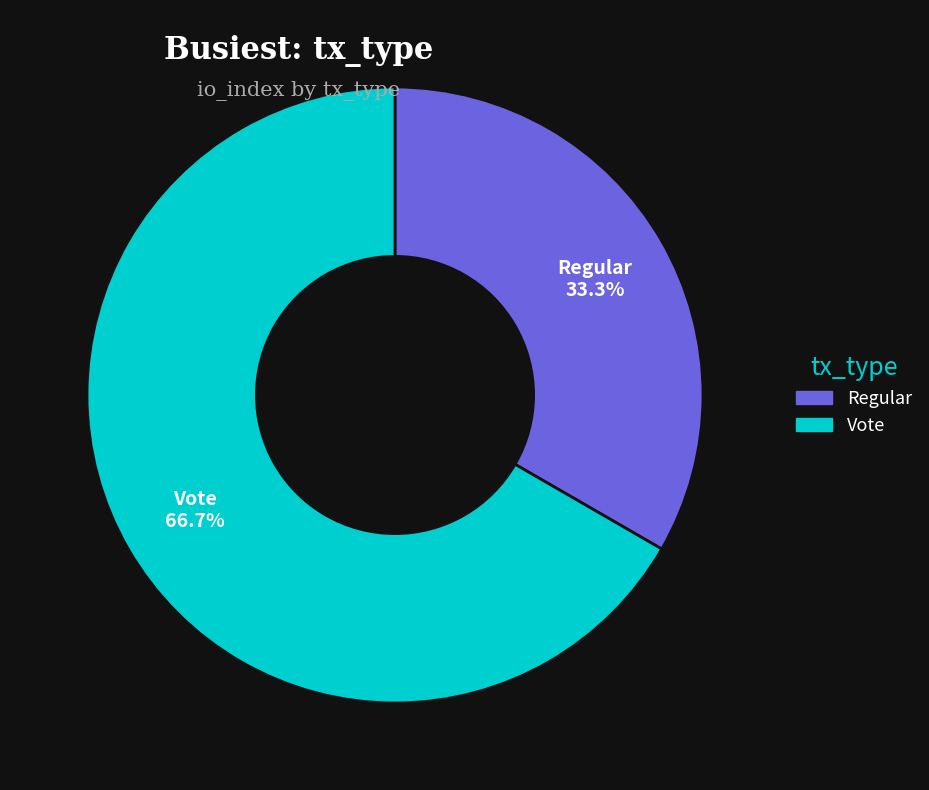

Count the number of slices in the pie.

2